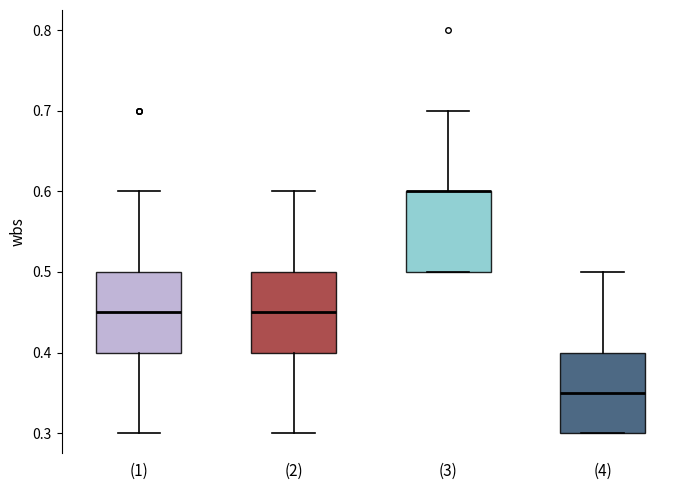

Reading left to right, transcribe this box plot: for each box, give where its median line is, the range the box spans, and where its two whiskers end, as read against the y-axis. The values are not printed on the chart, so give them approximately, as read against the axis.

(1): median 0.45, box 0.40 to 0.50, whiskers 0.30 to 0.60
(2): median 0.45, box 0.40 to 0.50, whiskers 0.30 to 0.60
(3): median 0.60 (drawn on the box's upper edge), box 0.50 to 0.60, whiskers 0.50 to 0.70
(4): median 0.35, box 0.30 to 0.40, whiskers 0.30 to 0.50